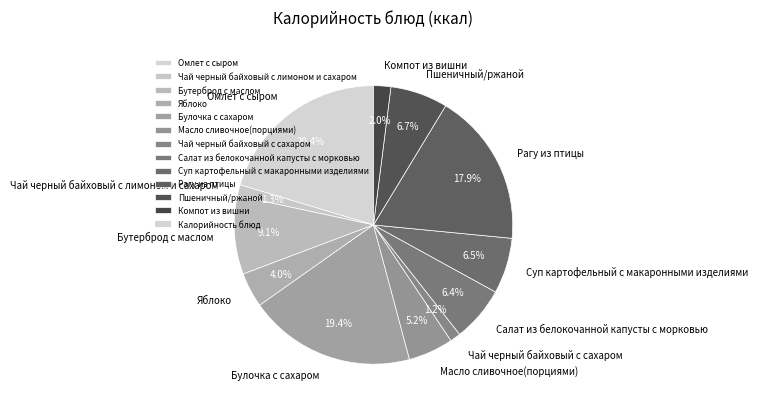

What percentage is the Бутерброд с маслом slice, to the nearest percent?

9%